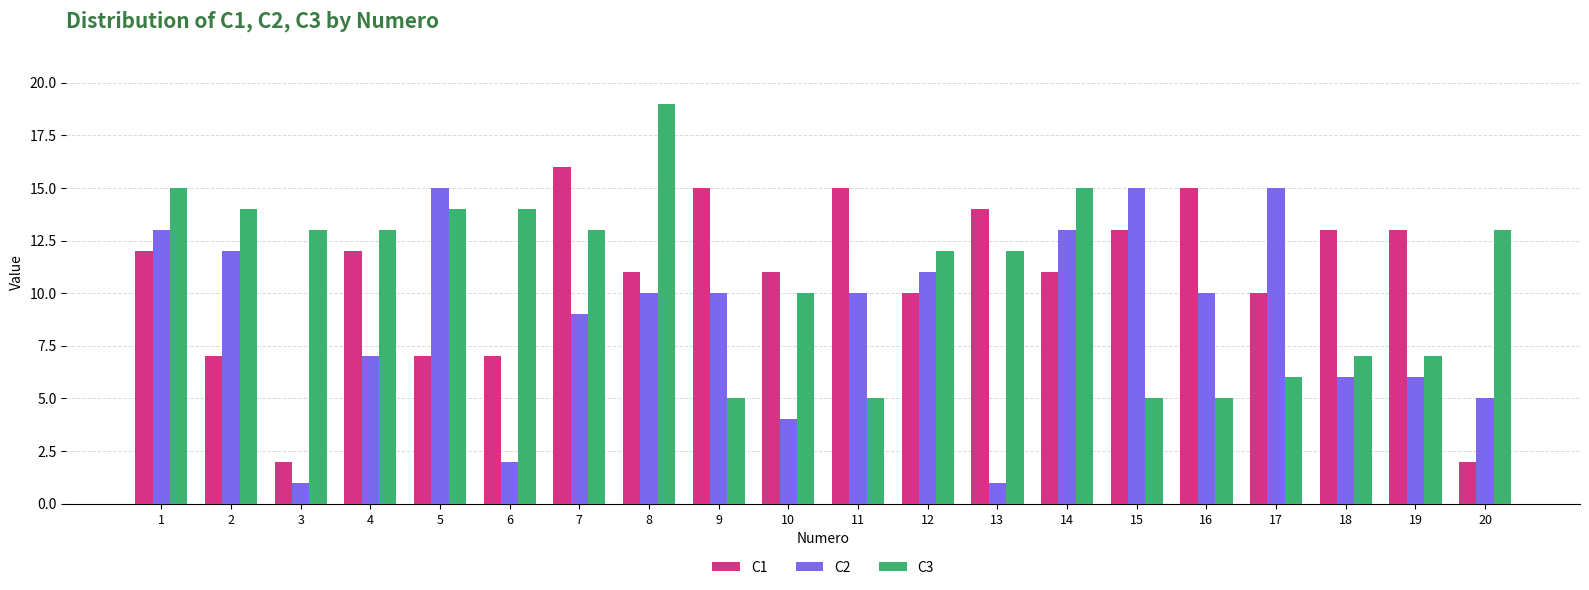

What is the difference between the highest and lowest values at 17?

9